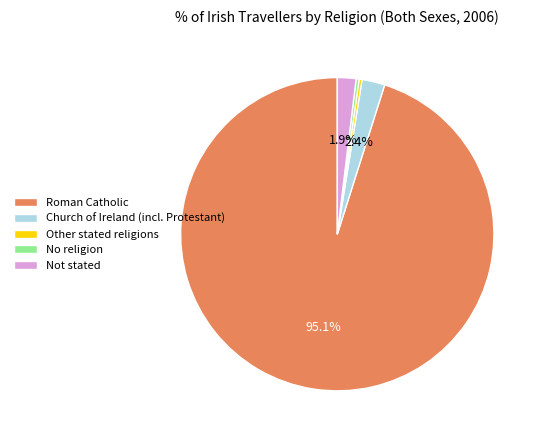

What is the ratio of the value at Church of Ireland (incl. Protestant) to the value at Other stated religions?

7.7